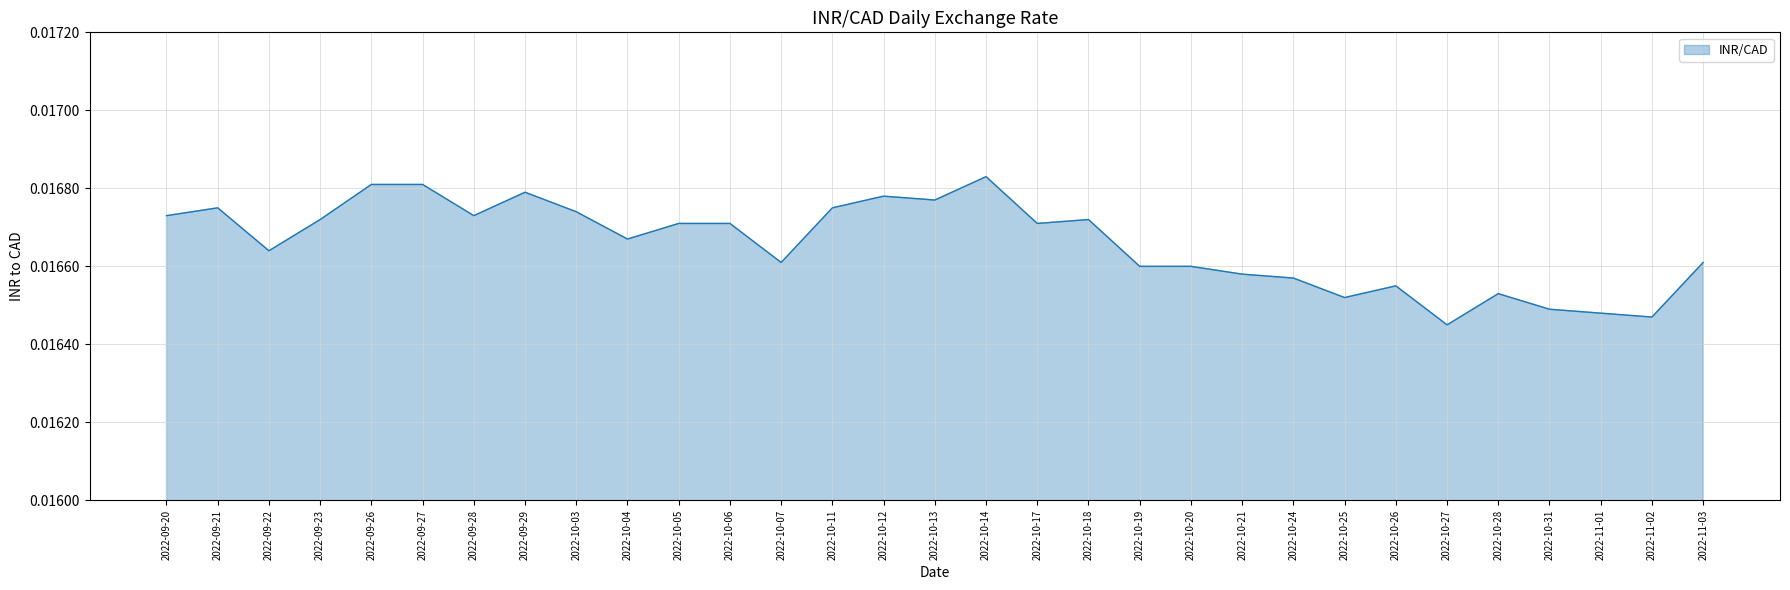

At which category does the chart reach its minimum across all series?

2022-10-27